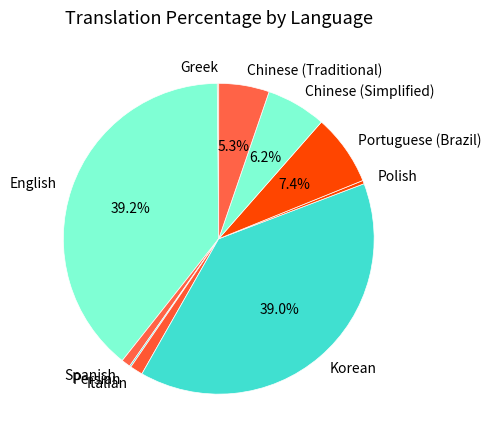

Between Portuguese (Brazil) and Polish, which is larger?

Portuguese (Brazil)